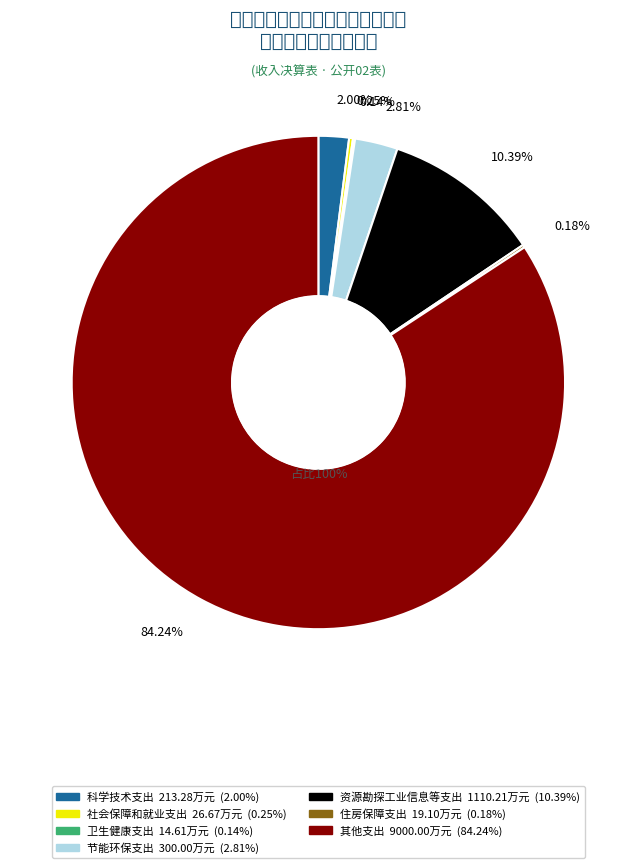

Is it true that 资源勘探工业信息等支出 is 25% of the pie?

False